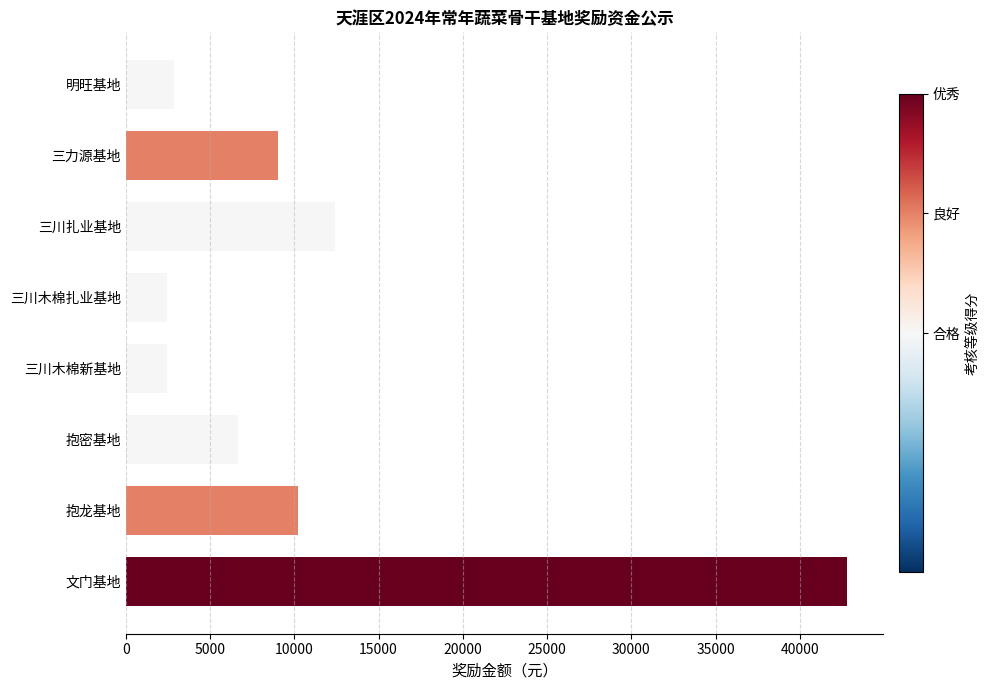

Where is the data nearest to the value 22616?

三川扎业基地